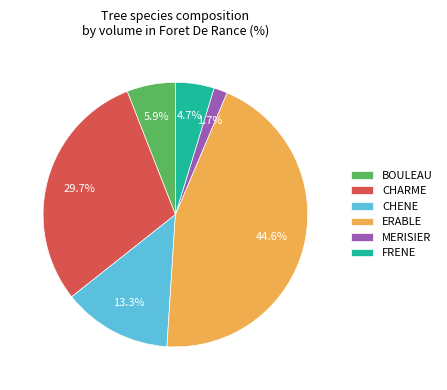

Which category has the smallest portion of the pie?

MERISIER